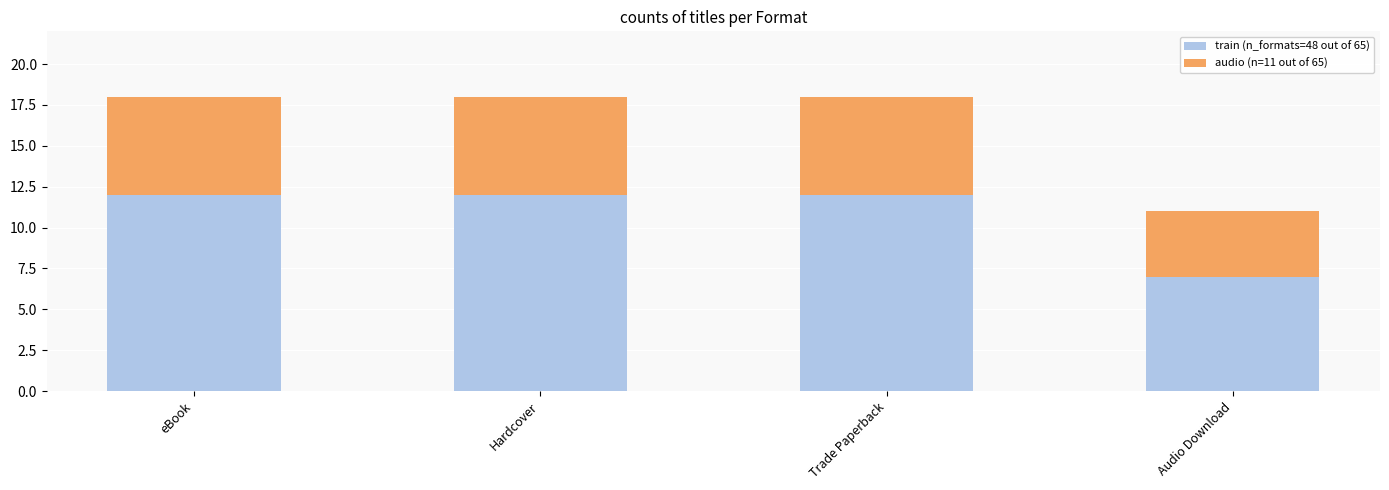

How many series are shown in this chart?

2